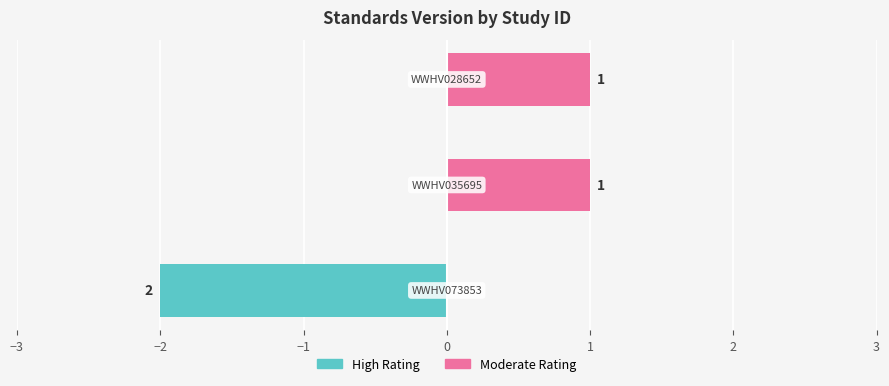

Count the number of data series in this chart.

2